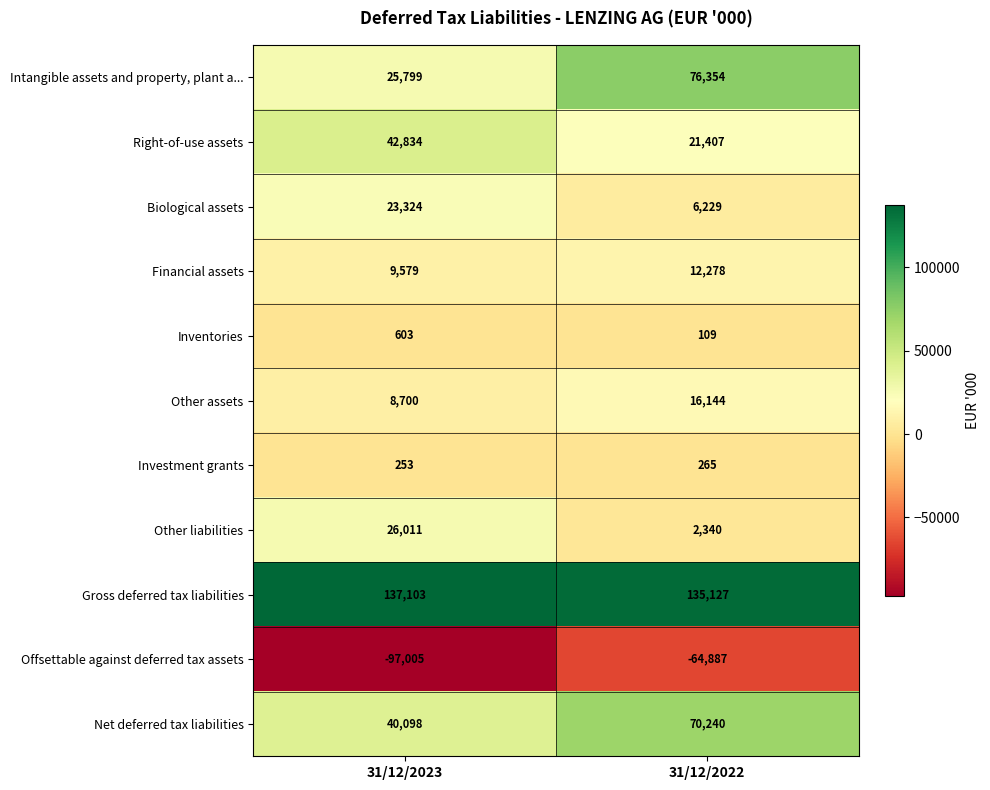

Read the Net deferred tax liabilities value at 31/12/2023, to the nearest 50.

40100